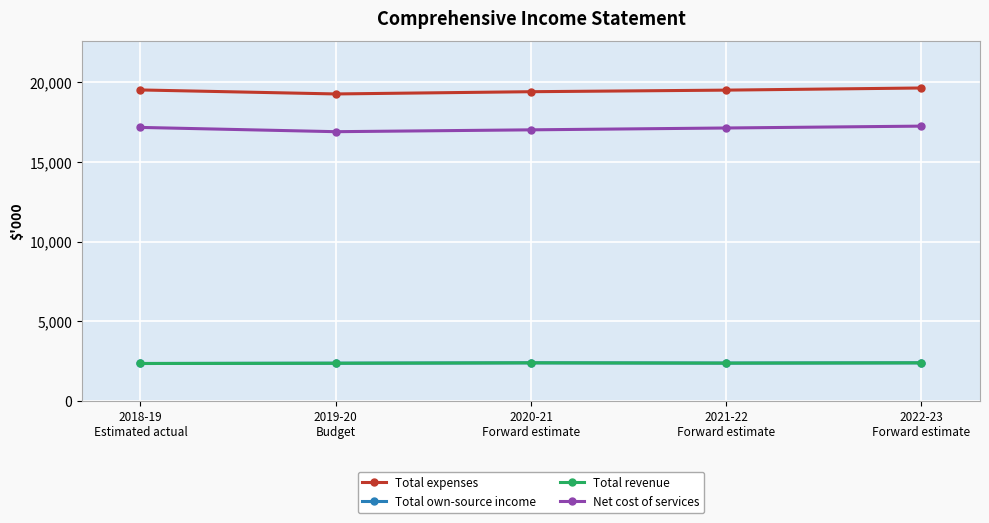

Reading left to right, transcribe all the data shown in this chart.

Total expenses: 2018-19
Estimated actual=19508	2019-20
Budget=19257	2020-21
Forward estimate=19398	2021-22
Forward estimate=19497	2022-23
Forward estimate=19631
Total own-source income: 2018-19
Estimated actual=2350	2019-20
Budget=2367	2020-21
Forward estimate=2392	2021-22
Forward estimate=2375	2022-23
Forward estimate=2392
Total revenue: 2018-19
Estimated actual=2350	2019-20
Budget=2367	2020-21
Forward estimate=2392	2021-22
Forward estimate=2375	2022-23
Forward estimate=2392
Net cost of services: 2018-19
Estimated actual=17158	2019-20
Budget=16890	2020-21
Forward estimate=17006	2021-22
Forward estimate=17122	2022-23
Forward estimate=17239